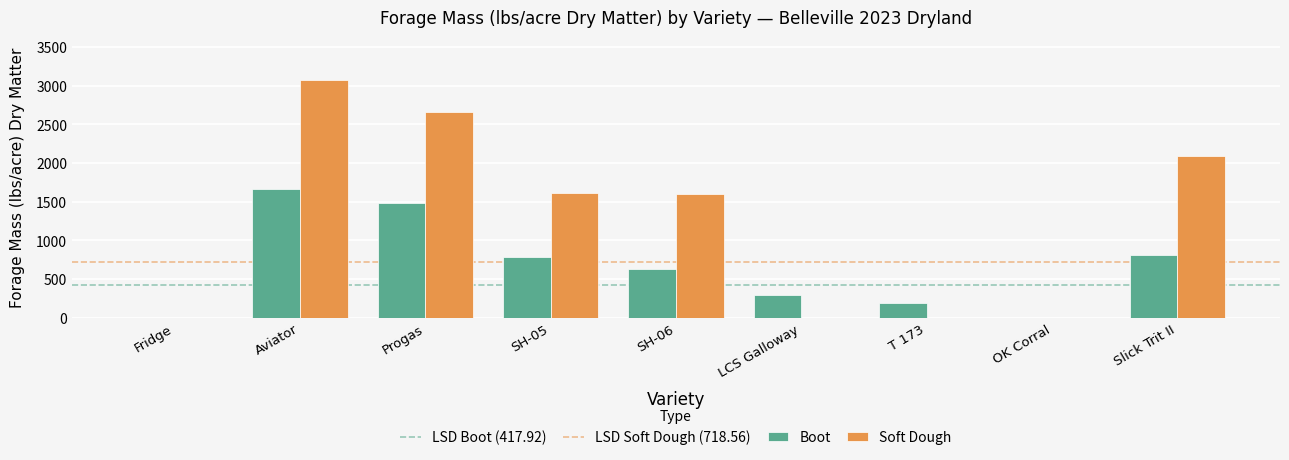

What is the greatest value displayed?

3072.9